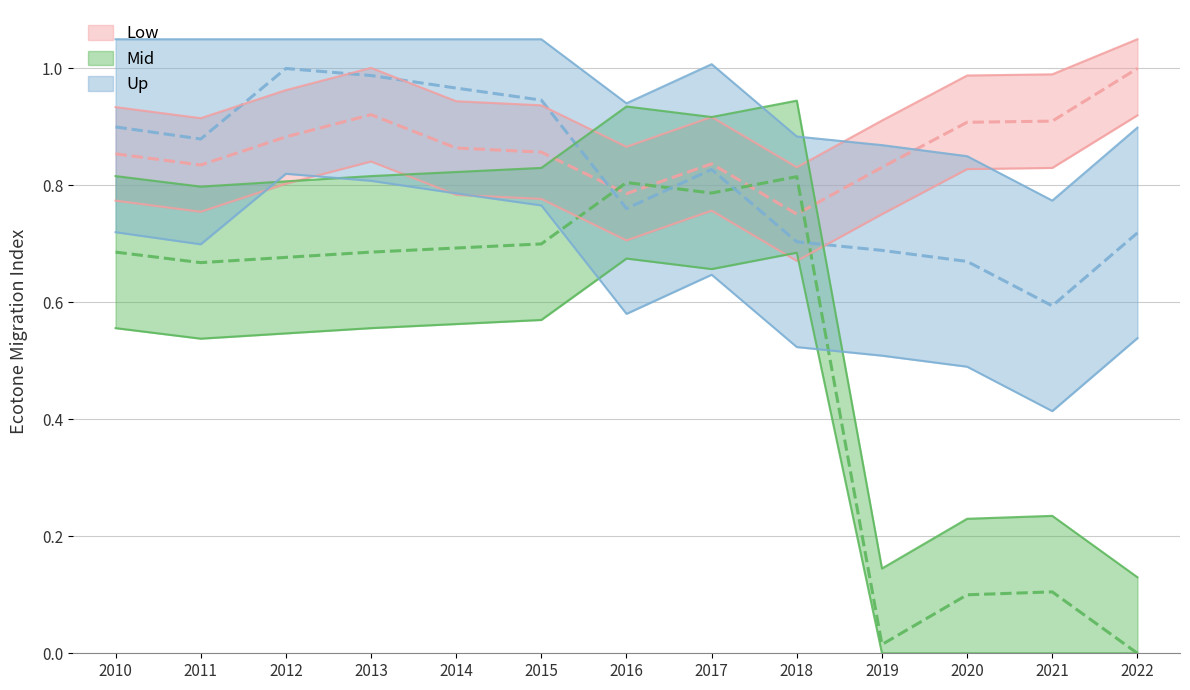

True or false: Volume de água per capita (litros) has more than 2 interior local peaks.

False